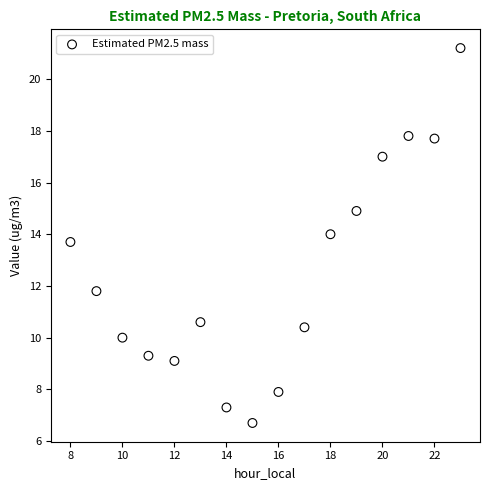

What is the range of X values (max minus min)?

15.0